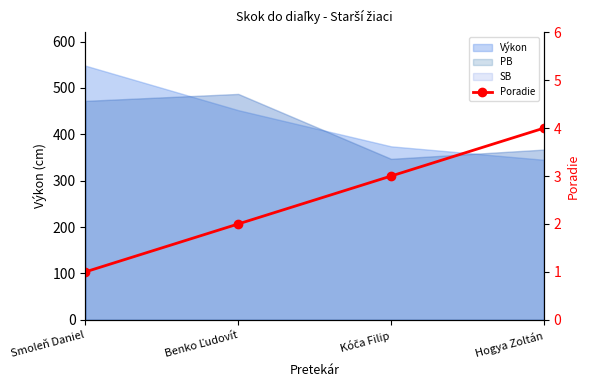

The chart shows a value of 1 at Smoleň Daniel. True or false?

True